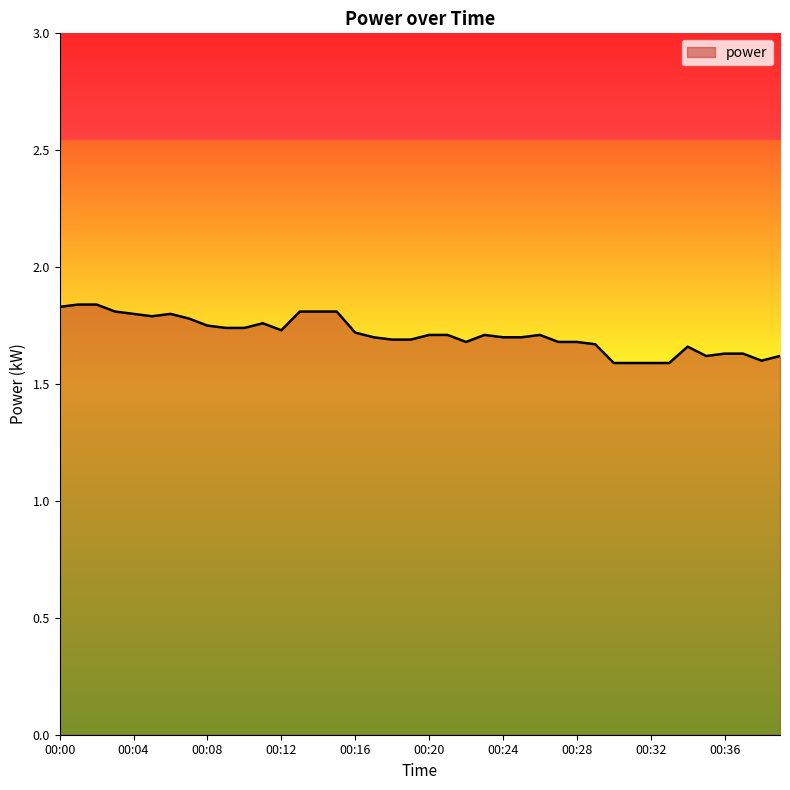

What is the minimum value shown in the chart?

1.6